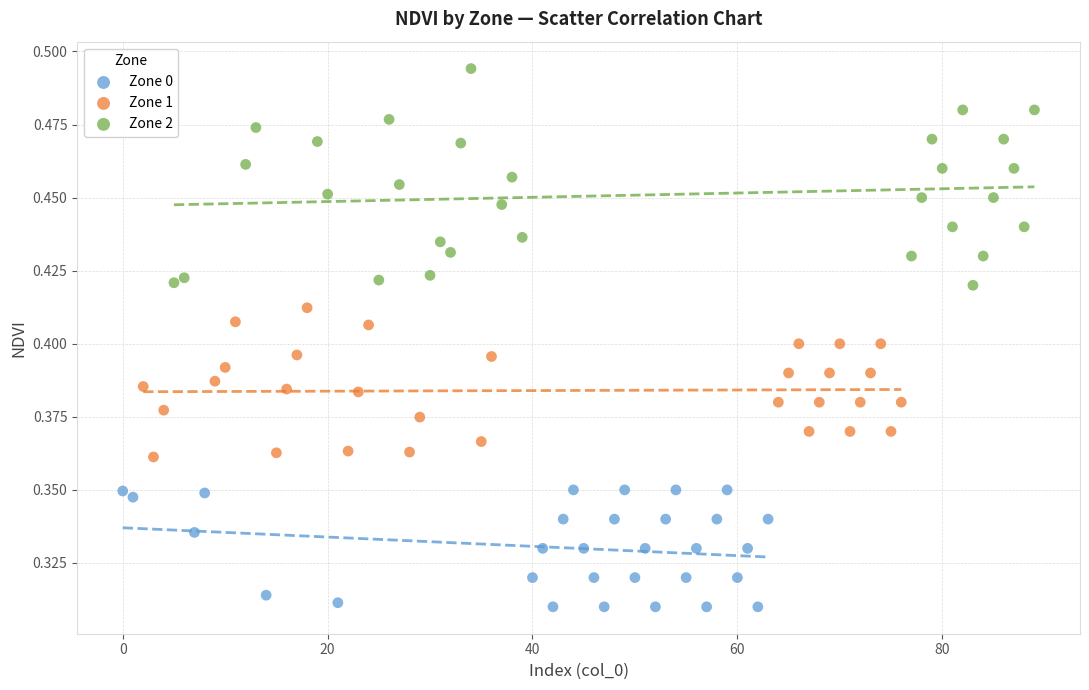

Which series contains the lowest Y value?

Zone 0